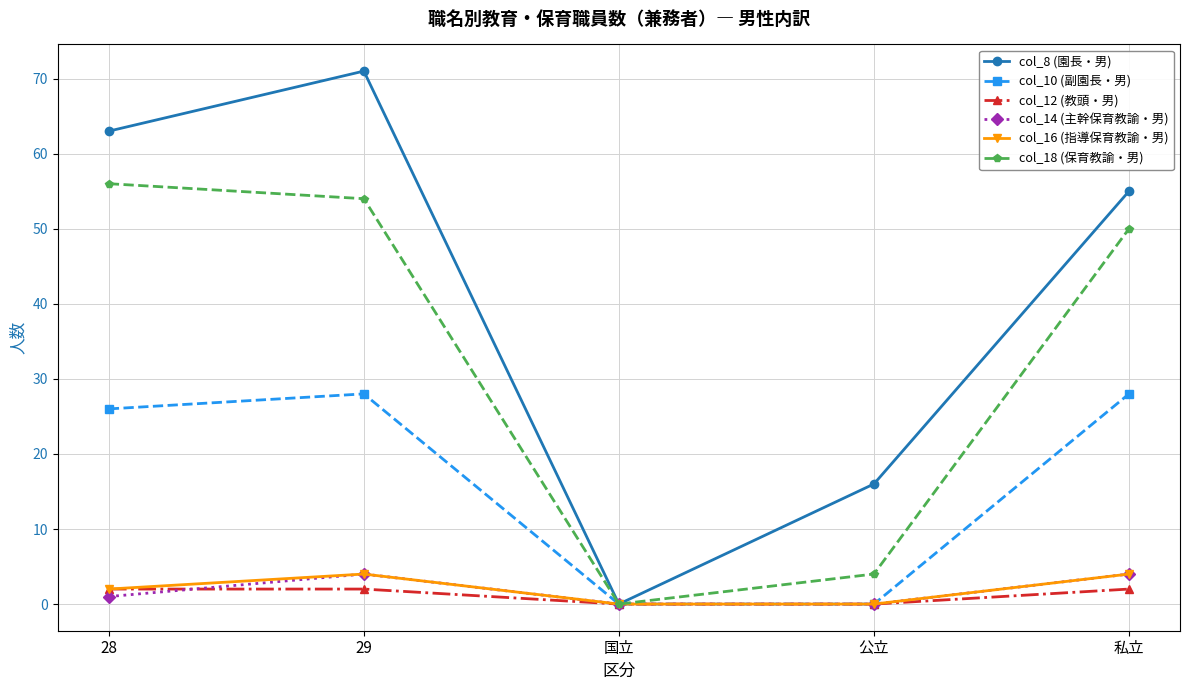

What is the label of the 3rd point from the right?

国立